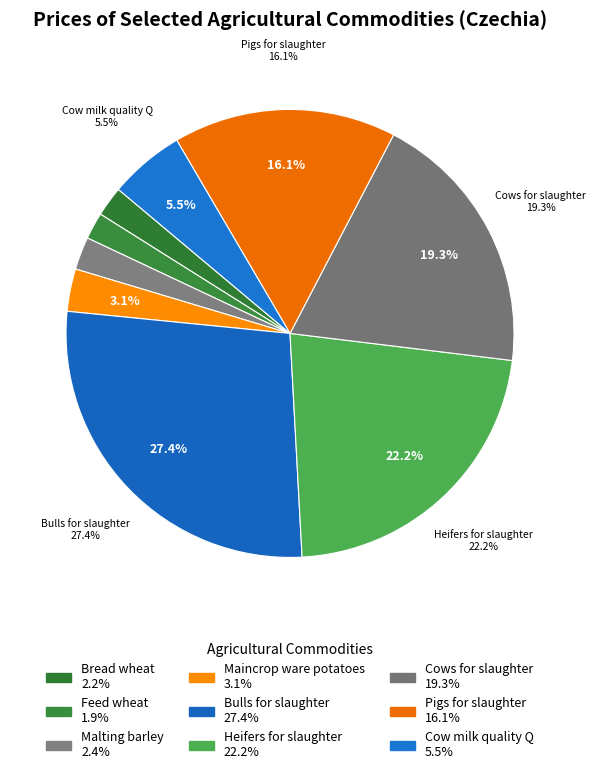

To the nearest percent, what is the average slice percentage?

11%